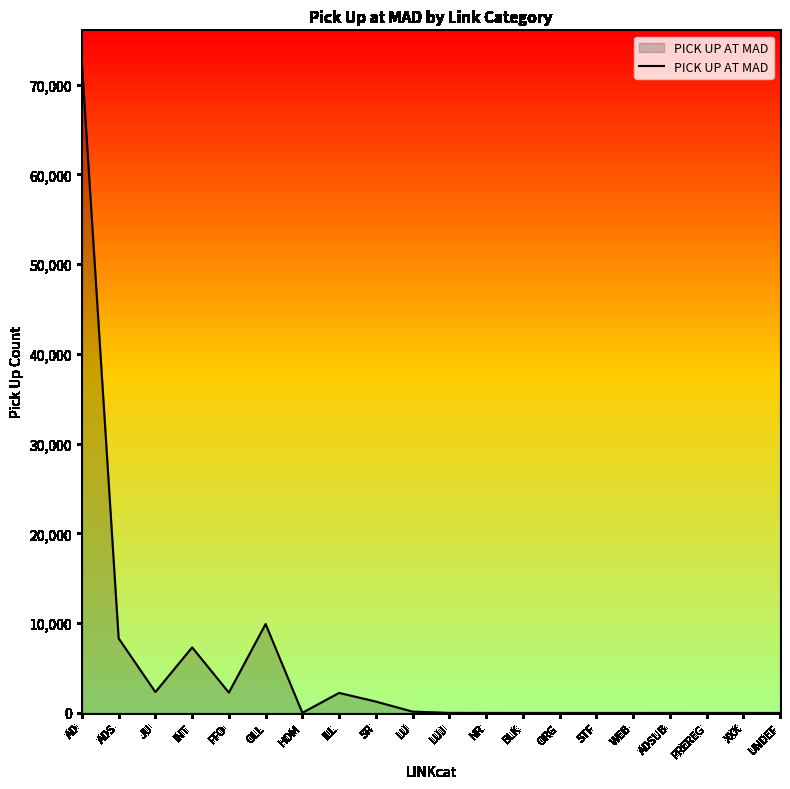

Where is the data nearest to the value 36211?

OLL